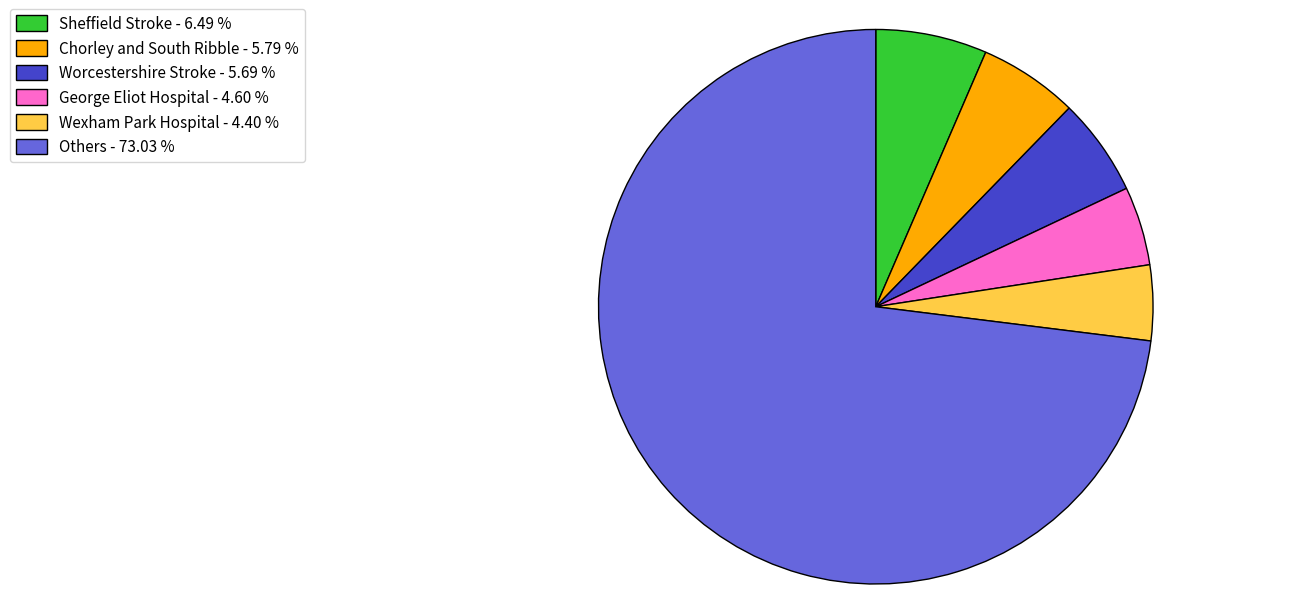

Combined, do Others - 73.03 % and George Eliot Hospital - 4.60 % account for over 50%?

Yes